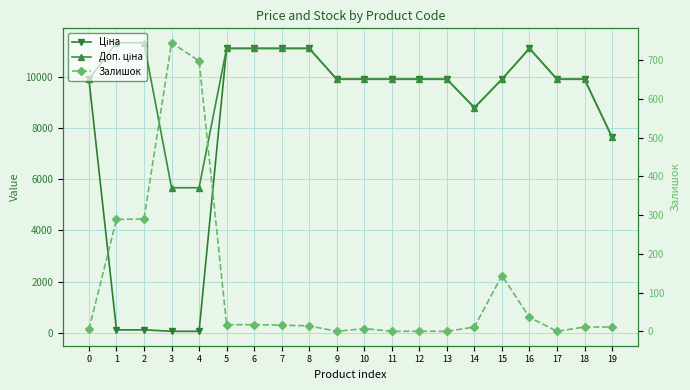

Which series changed the most between 0 and 15?

Залишок